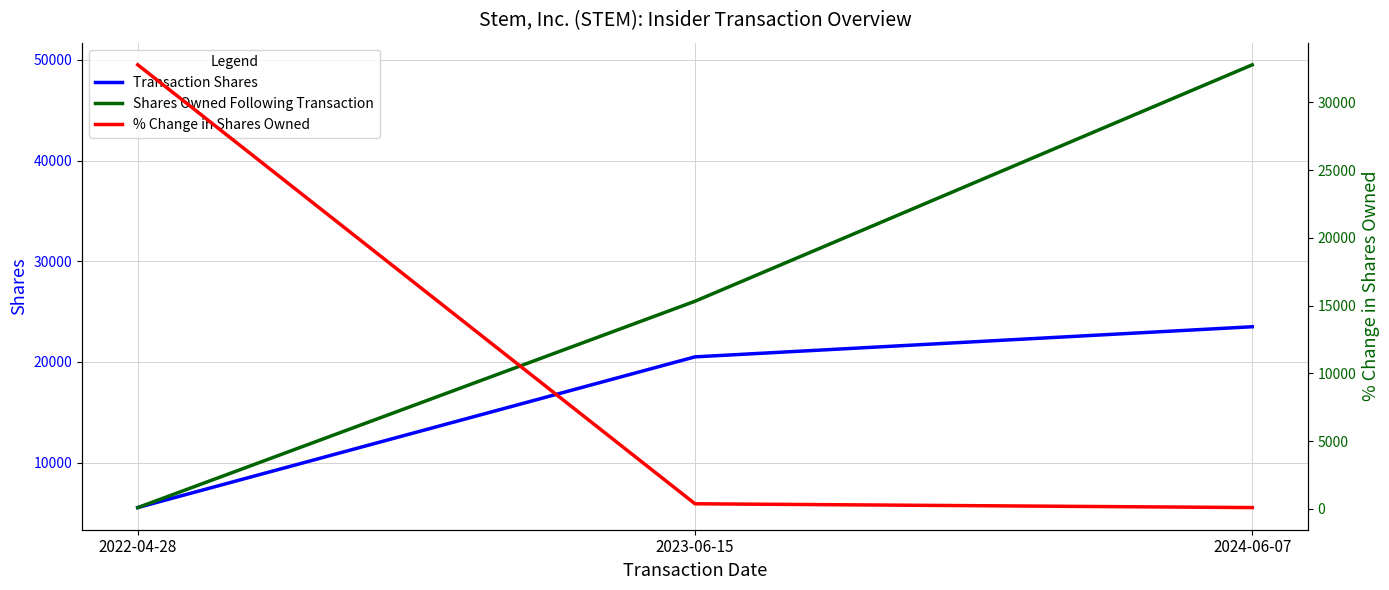

Between 2022-04-28 and 2023-06-15, which series saw the biggest shift?

% Change in Shares Owned